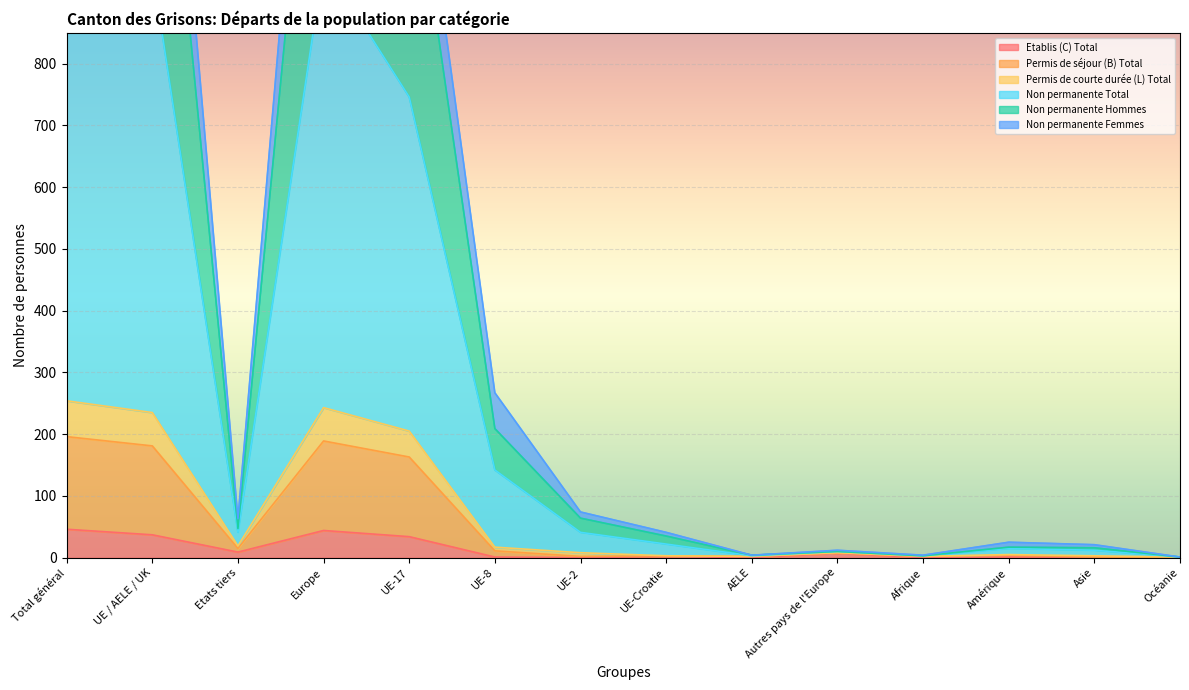

What is the maximum value for Etablis (C) Total?

46